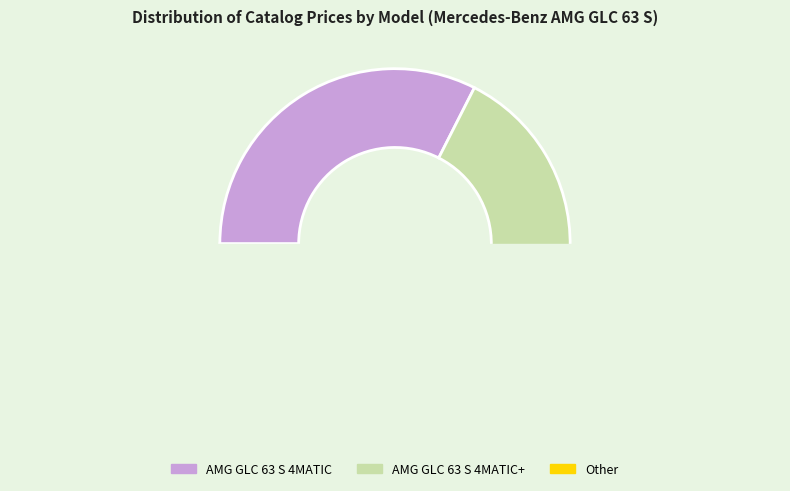

Do AMG GLC 63 S 4MATIC and Other together represent more than half of the pie?

Yes